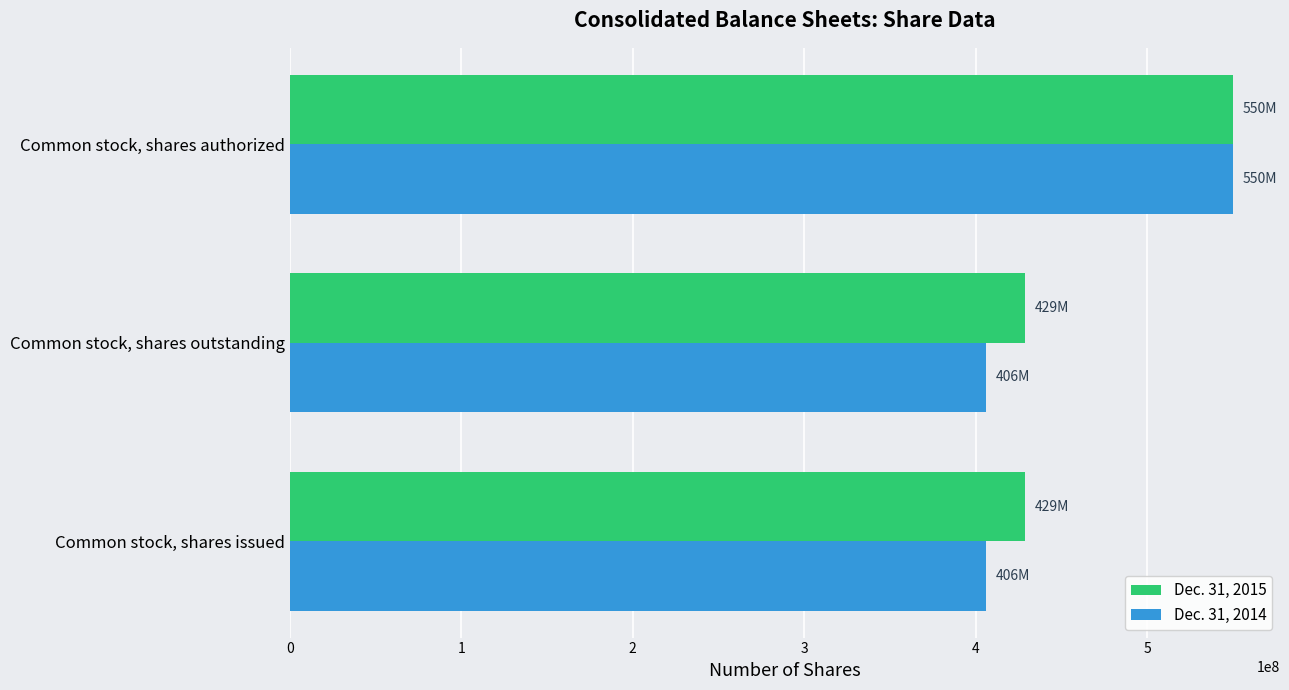

What is the spread (max minus min) of values at Common stock, shares outstanding?

22611854